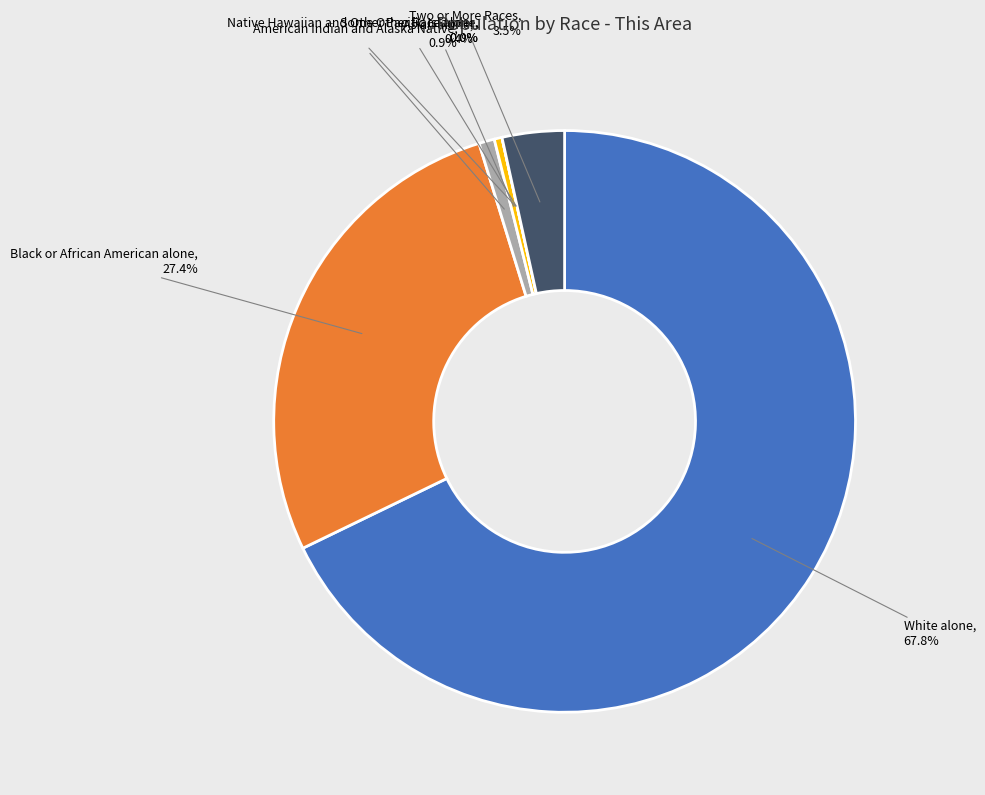

Combined, what portion of the pie is Black or African American alone and White alone?

95.2%